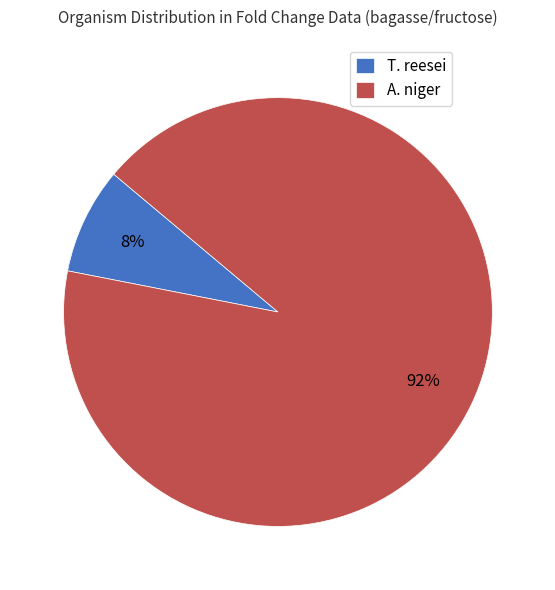

Which slice represents more than half of the pie?

A. niger